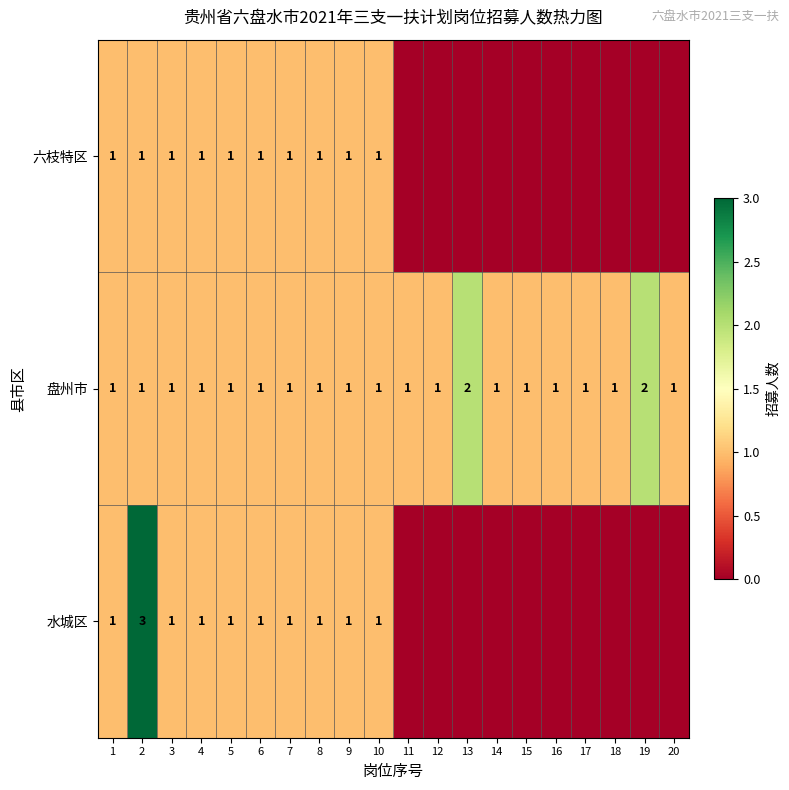

True or false: 盘州市 has a value of 0 at 17.

False